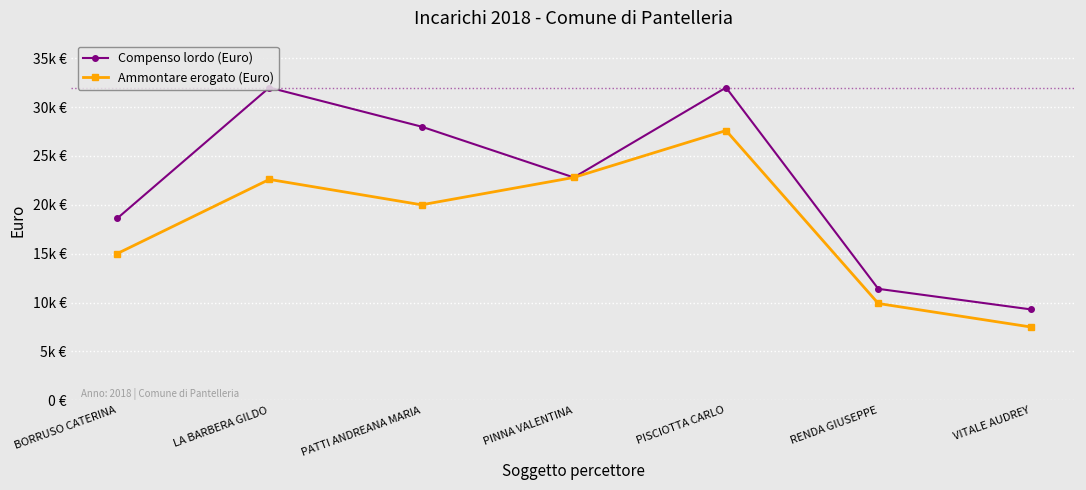

What is the sum of the Ammontare erogato (Euro) values at VITALE AUDREY and PATTI ANDREANA MARIA?

27500